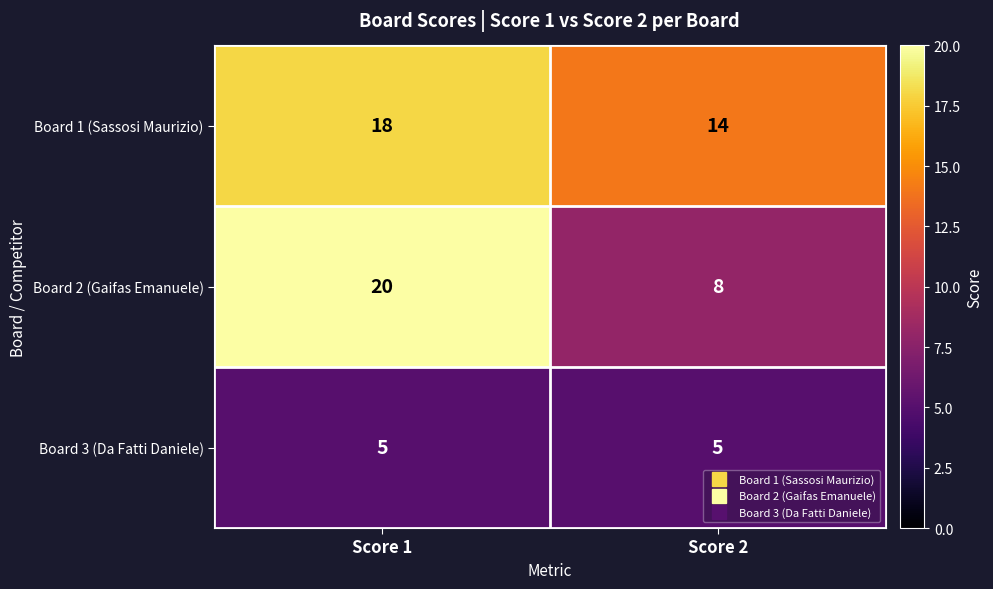

Is the value of Board 1 (Sassosi Maurizio) at Score 2 greater than the value of Board 3 (Da Fatti Daniele) at Score 1?

Yes